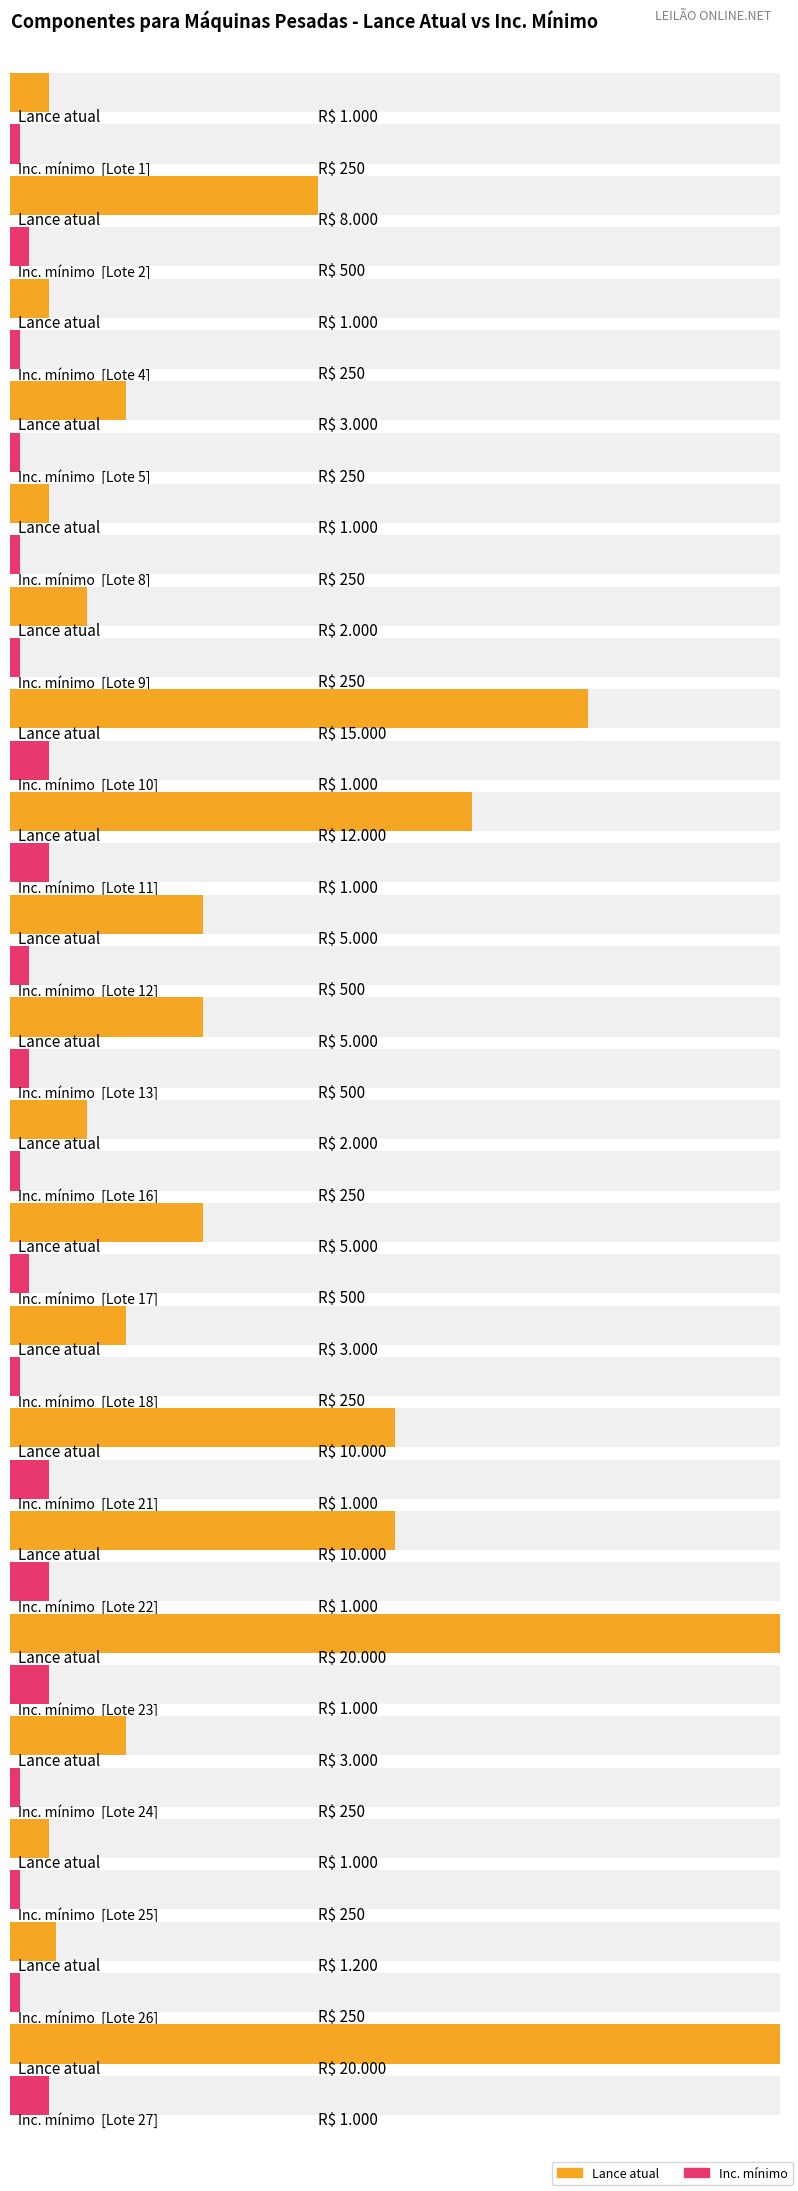

What is the spread (max minus min) of values at Lote 26?

950